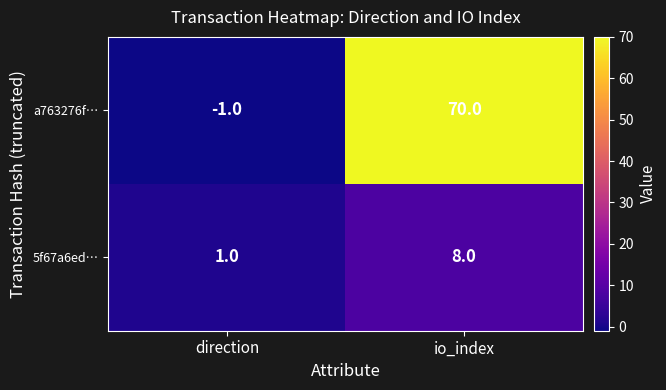

What is the total value across all series at io_index?

78